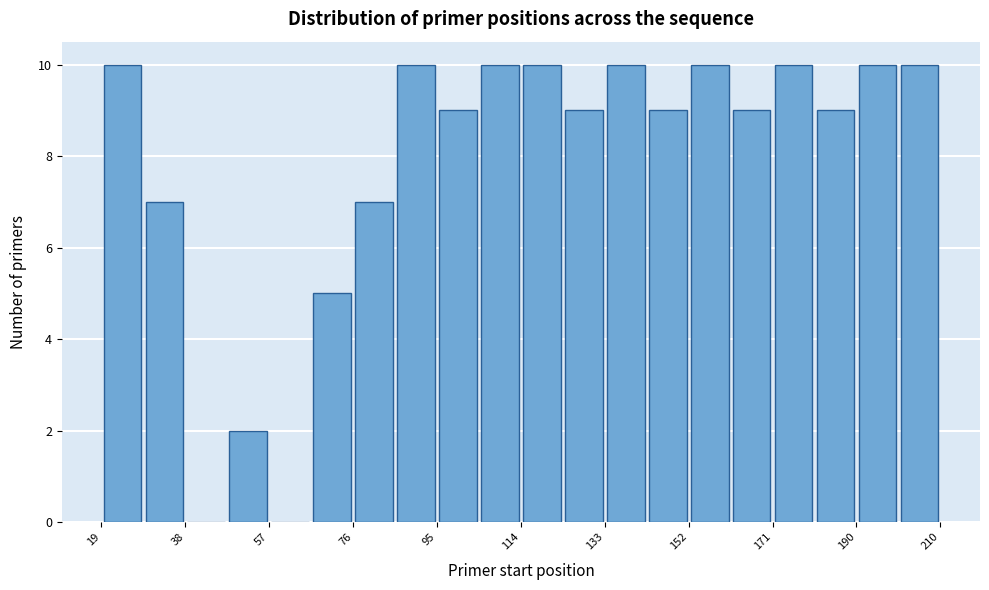

Reading left to right, list every bar in this chart as the range it spans on the x-axis followed by its height. Neither the bar edges nor the heights are printed on the chart, so give them approximately, as read against the axes.

20 to 28: 10
28 to 38: 7
38 to 48: 0
48 to 58: 2
58 to 66: 0
66 to 76: 5
76 to 86: 7
86 to 96: 10
96 to 104: 9
104 to 114: 10
114 to 124: 10
124 to 134: 9
134 to 144: 10
144 to 152: 9
152 to 162: 10
162 to 172: 9
172 to 182: 10
182 to 190: 9
190 to 200: 10
200 to 210: 10